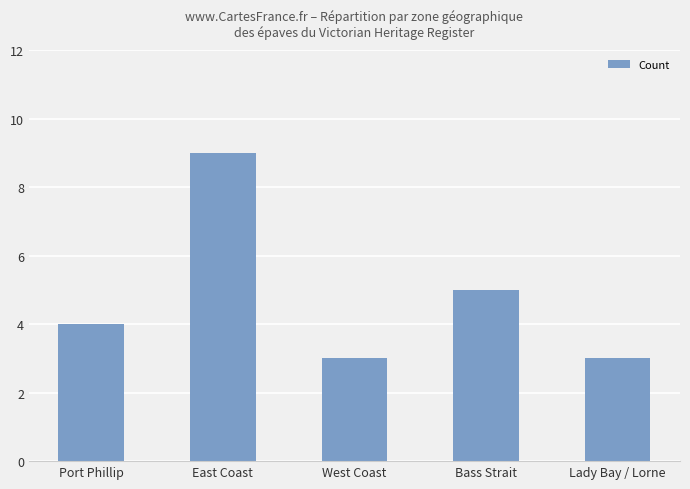

What is the label of the 3rd bar from the left?

West Coast